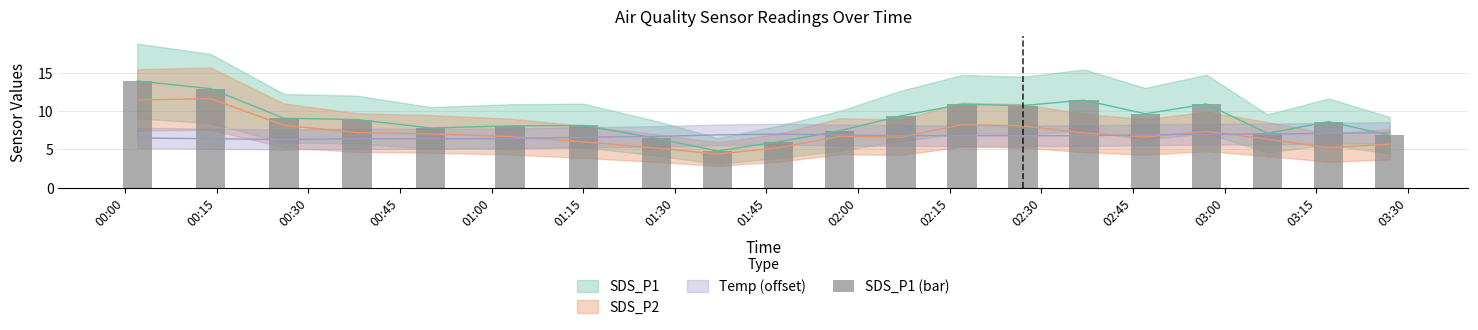

How many bars are there in total?

20